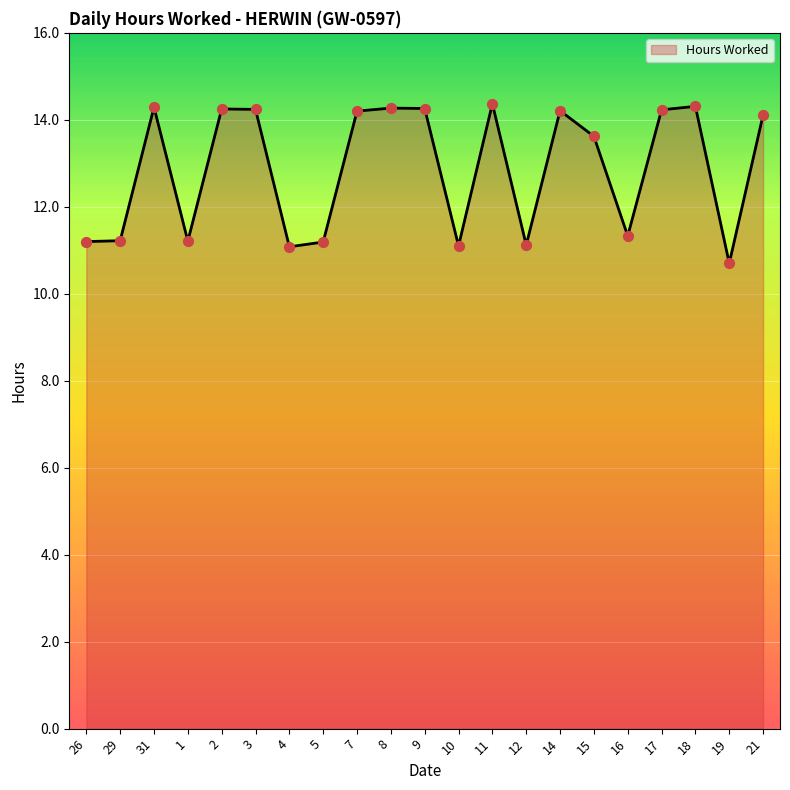

Approximately how many times larger is the value at 19 compared to 18?

0.7